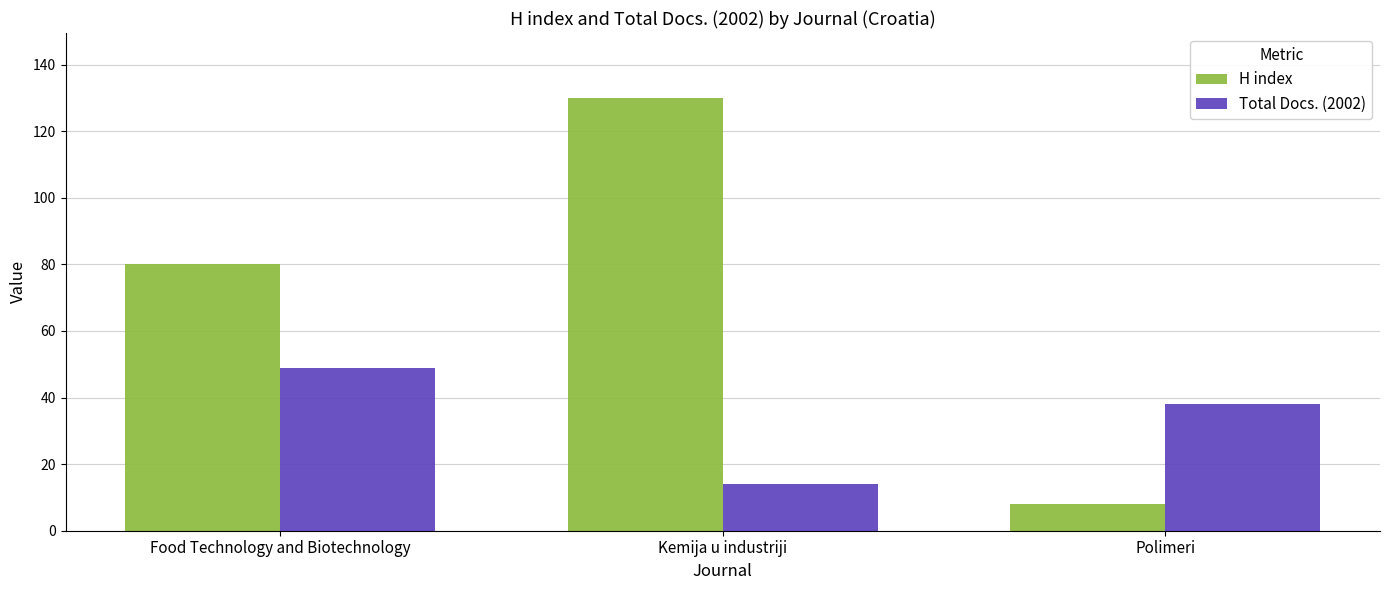

What is the difference between the maximum and minimum values in the H index series?

122